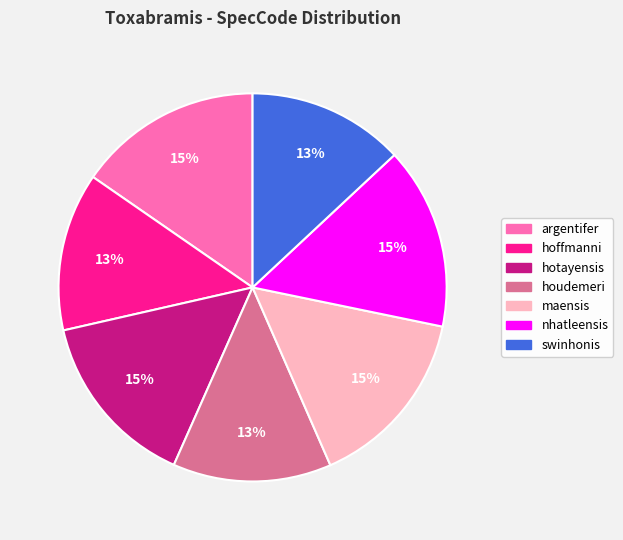

Between houdemeri and maensis, which is larger?

maensis